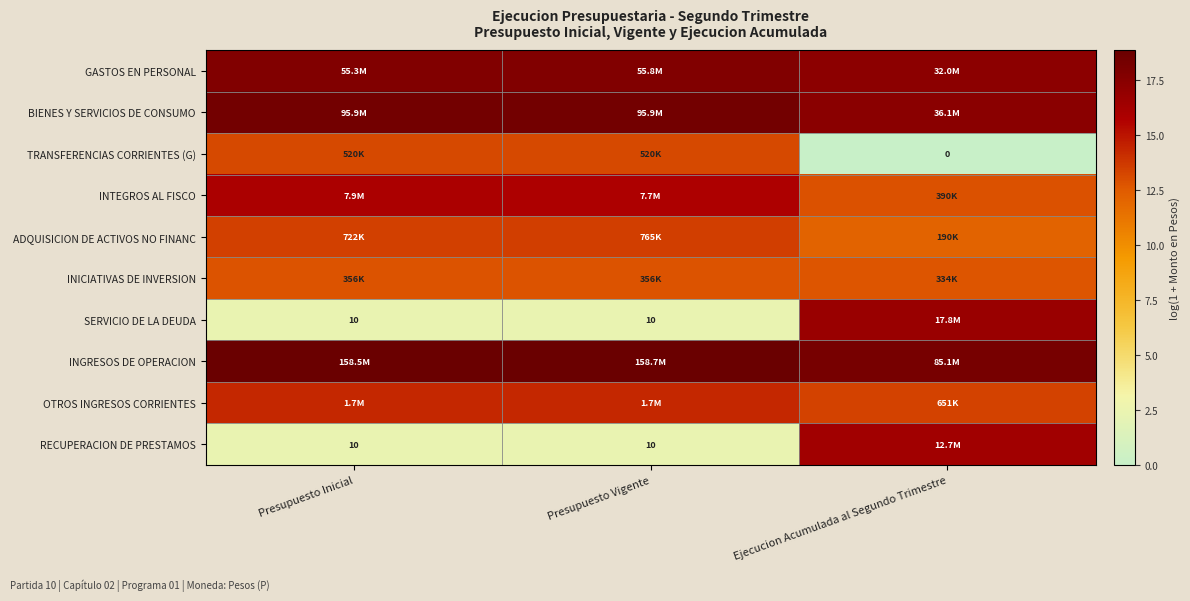

Which series has the largest total across all categories?

INGRESOS DE OPERACION